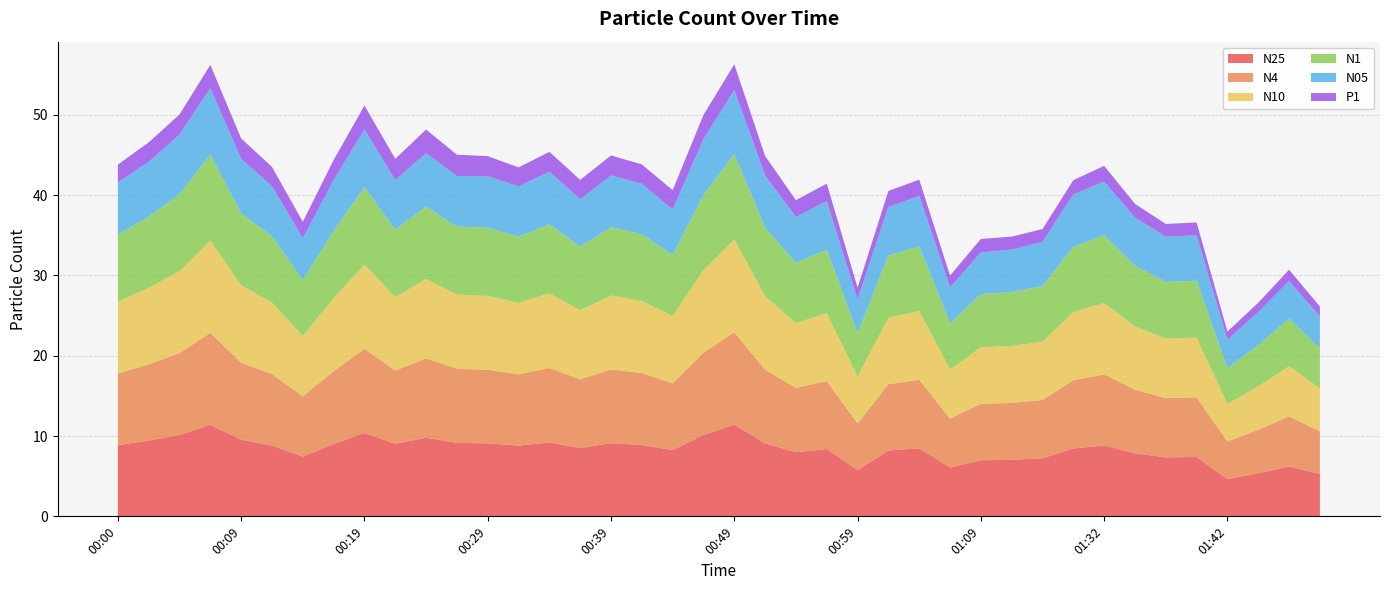

Reading left to right, list all the values displayed in this chart.

N25: 8.9	9.4	10.1	11.4	9.5	8.8	7.4	9.0	10.4	9.0	9.8	9.2	9.1	8.8	9.2	8.5	9.1	8.9	8.2	10.2	11.4	9.1	8.0	8.4	5.8	8.2	8.5	6.1	7.0	7.0	7.2	8.4	8.8	7.9	7.3	7.4	4.7	5.4	6.2	5.3
N4: 8.9	9.5	10.2	11.5	9.6	8.9	7.5	9.1	10.5	9.1	9.9	9.2	9.2	8.9	9.3	8.6	9.2	8.9	8.3	10.2	11.5	9.2	8.0	8.4	5.8	8.2	8.5	6.1	7.0	7.1	7.3	8.5	8.9	7.9	7.4	7.4	4.7	5.4	6.2	5.3
N10: 8.9	9.5	10.2	11.5	9.6	8.9	7.5	9.1	10.5	9.2	9.9	9.2	9.2	8.9	9.3	8.6	9.2	9.0	8.3	10.3	11.6	9.2	8.1	8.5	5.8	8.3	8.6	6.1	7.0	7.1	7.3	8.5	8.9	7.9	7.4	7.4	4.7	5.4	6.2	5.3
N1: 8.4	8.9	9.6	10.7	8.9	8.2	6.9	8.4	9.6	8.4	9.0	8.5	8.5	8.2	8.6	7.9	8.5	8.3	7.6	9.4	10.6	8.5	7.5	7.9	5.4	7.8	8.1	5.8	6.6	6.7	6.9	8.1	8.4	7.5	7.1	7.1	4.5	5.2	5.9	5.0
N05: 6.5	6.8	7.4	8.3	6.8	6.3	5.2	6.3	7.2	6.2	6.7	6.3	6.4	6.3	6.5	5.9	6.4	6.3	5.7	6.9	8.0	6.5	5.7	6.1	4.2	6.0	6.3	4.5	5.2	5.3	5.5	6.5	6.7	6.0	5.6	5.7	3.5	4.1	4.7	4.0
P1: 2.2	2.4	2.5	2.9	2.5	2.4	2.1	2.5	3.0	2.6	2.9	2.7	2.5	2.4	2.5	2.4	2.5	2.4	2.4	3.0	3.2	2.4	2.1	2.2	1.4	2.0	2.0	1.5	1.7	1.6	1.6	1.8	2.0	1.7	1.6	1.6	1.0	1.2	1.4	1.2